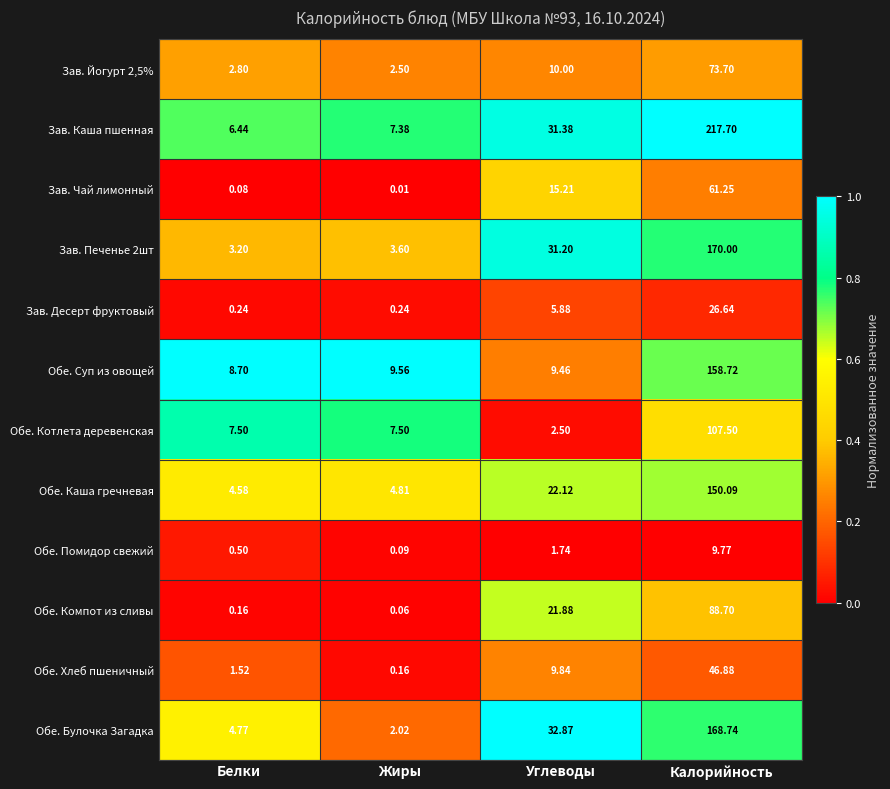

How many distinct data groups are displayed?

12